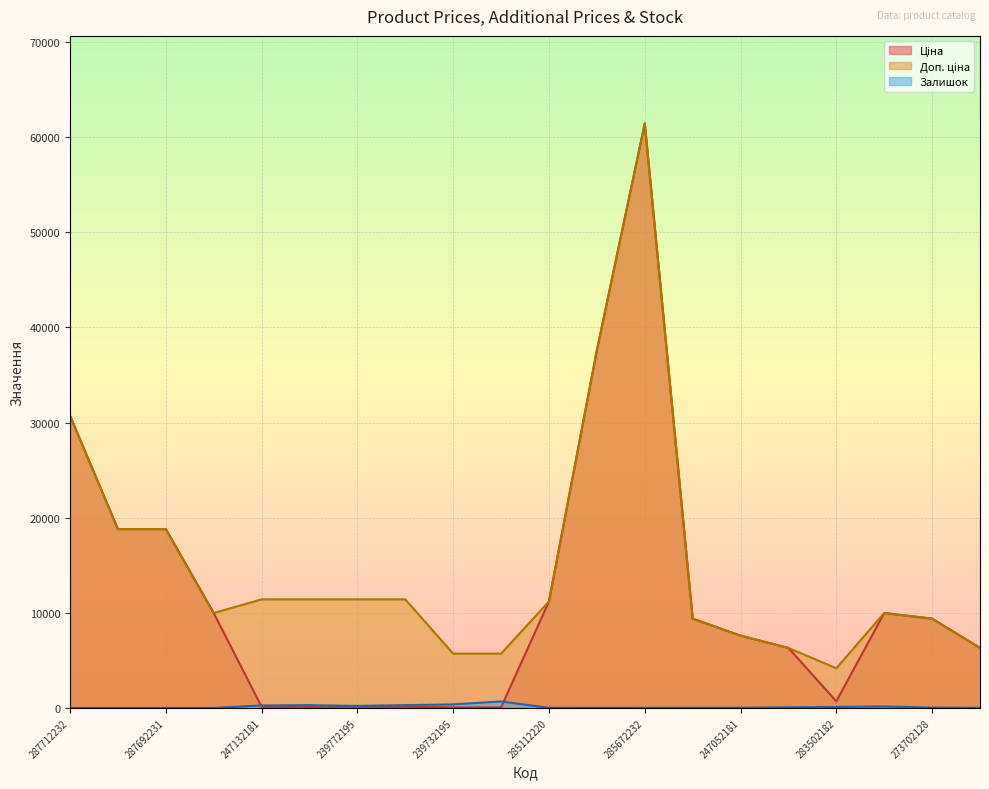

What is the minimum value for Доп. ціна?

4165.6